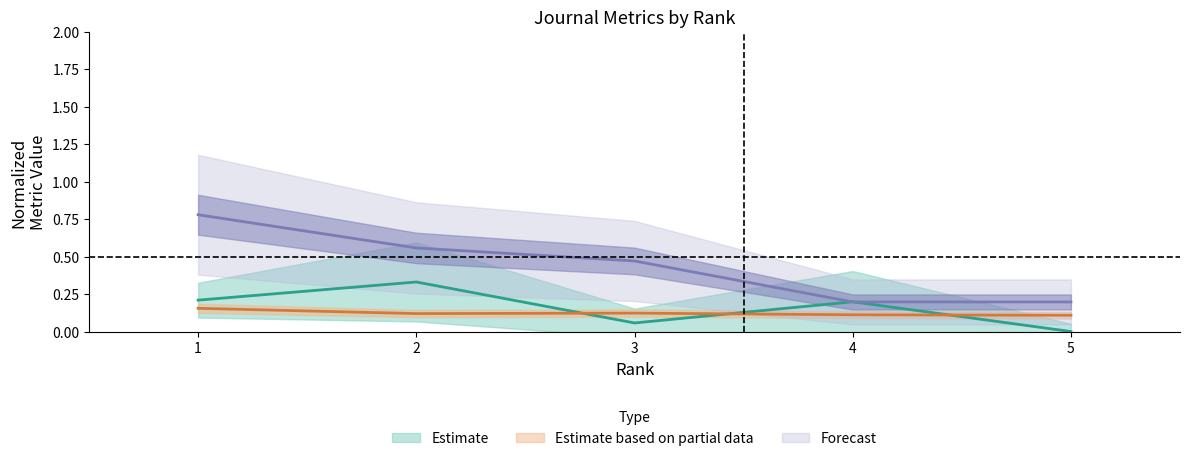

At how many categories does at least one series exceed 0?

5